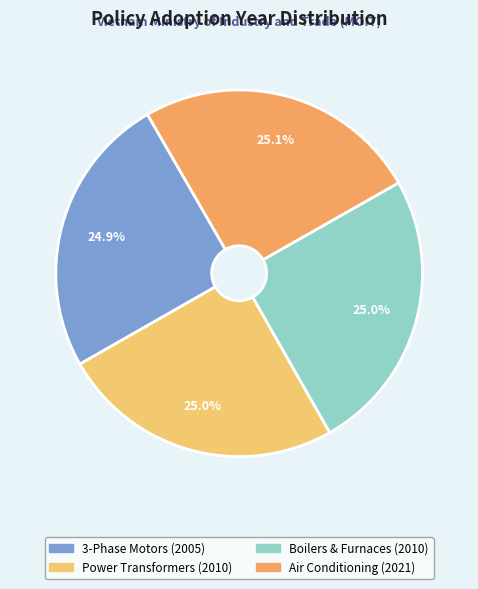

How many segments does this pie chart have?

4